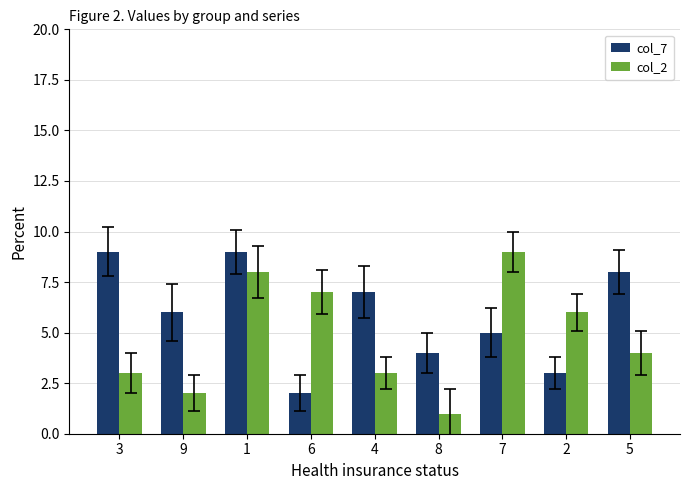

How many groups of bars are there?

9